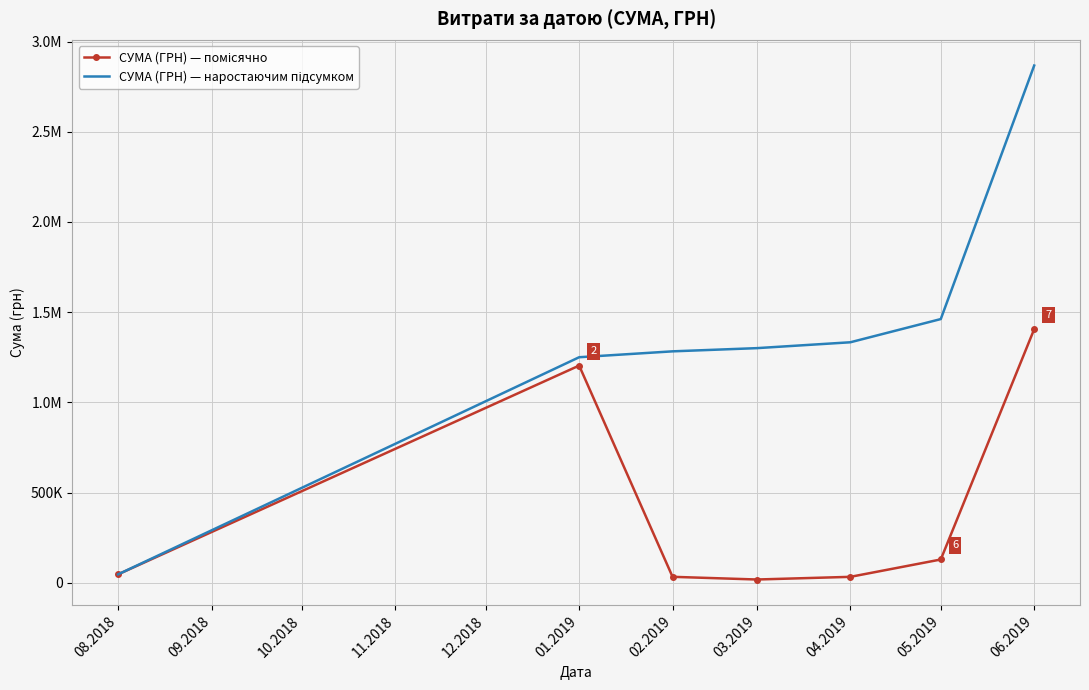

Is it true that СУМА (ГРН) — наростаючим підсумком equals 15184.8 at 08.2018?

False